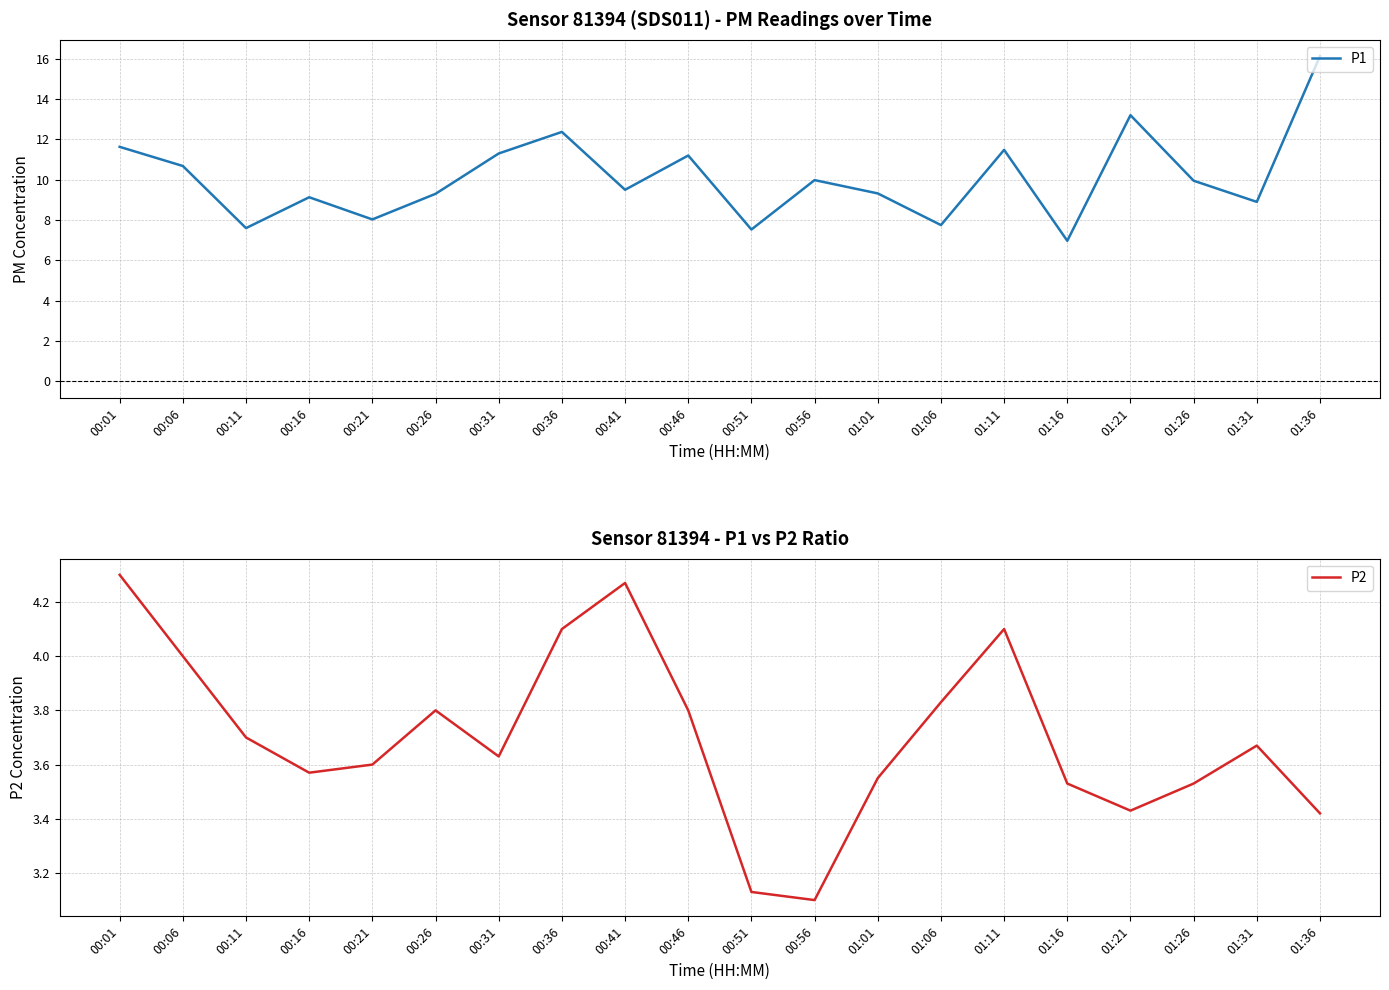

Rank the categories by P1 value from lowest to highest.

01:16, 00:51, 00:11, 01:06, 00:21, 01:31, 00:16, 00:26, 01:01, 00:41, 01:26, 00:56, 00:06, 00:46, 00:31, 01:11, 00:01, 00:36, 01:21, 01:36